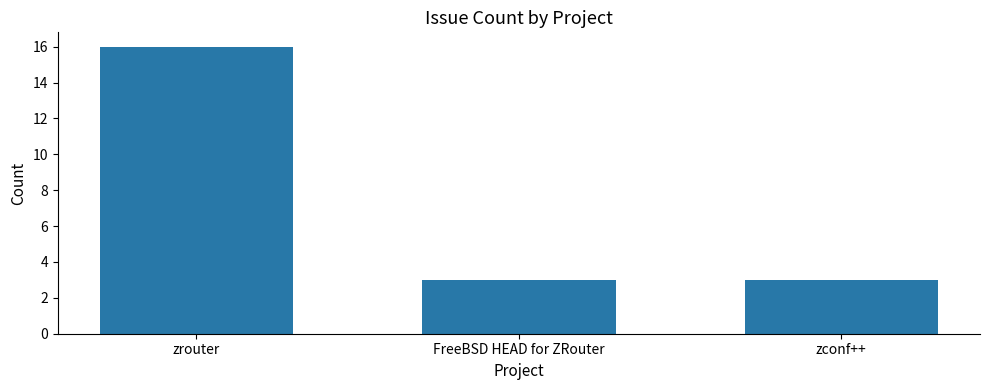

The chart shows a value of 1 at zconf++. True or false?

False